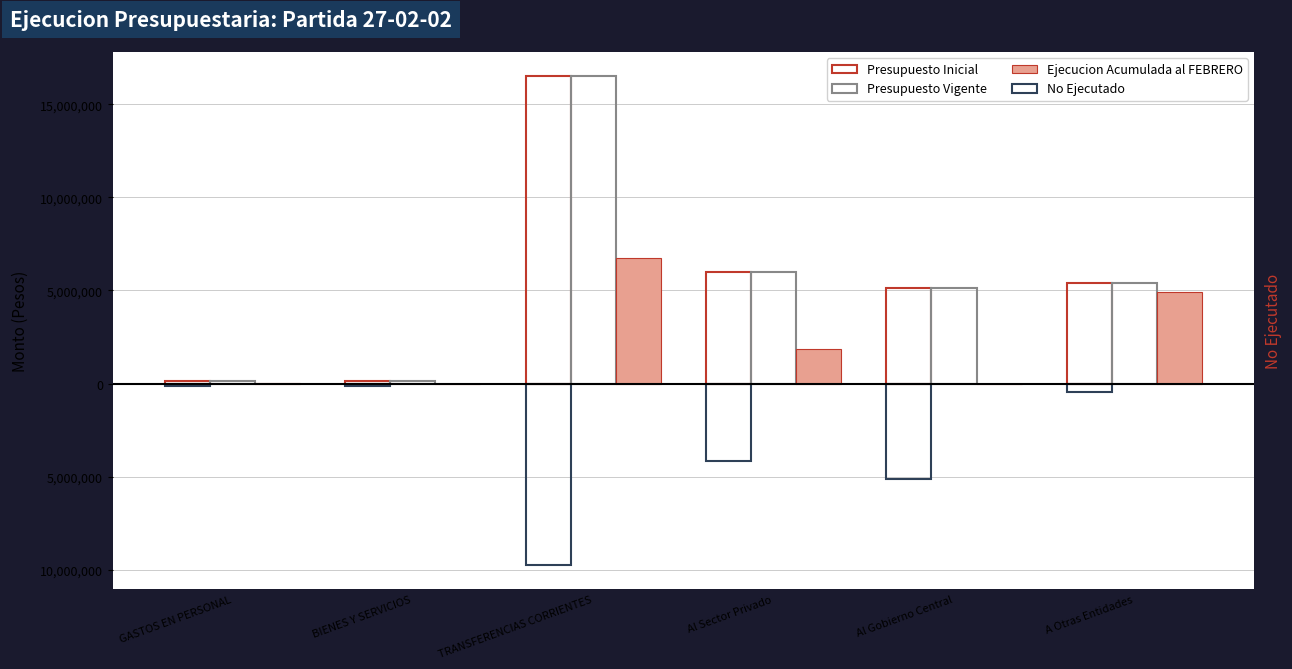

What is the difference between the maximum and minimum values in the Ejecucion Acumulada al FEBRERO series?

6759039